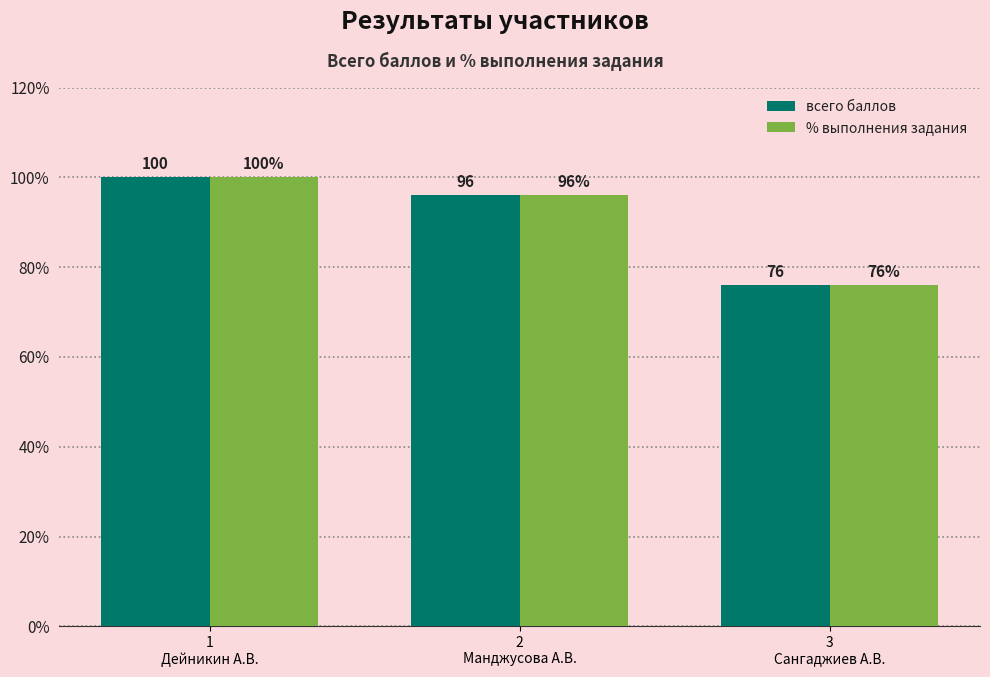

How many series are shown in this chart?

2